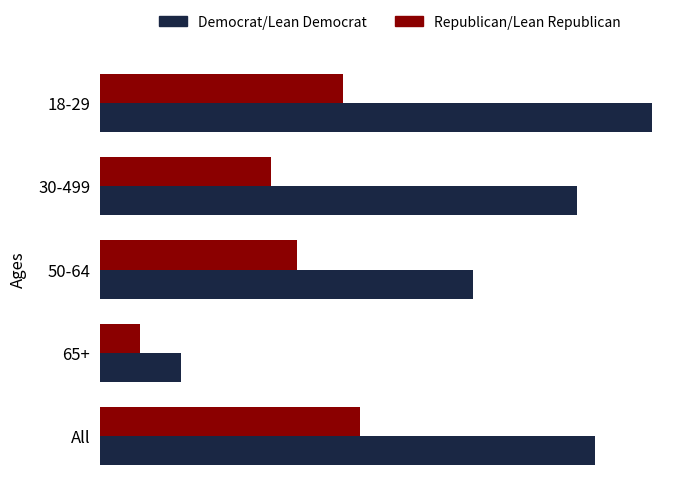

List the labels in order of Republican/Lean Republican value, smallest first.

65+, 30-499, 50-64, 18-29, All